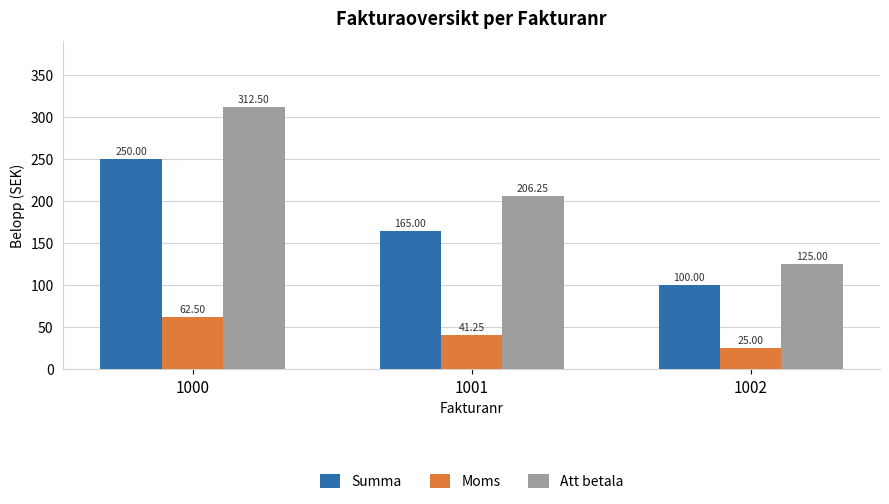

The Att betala series shows 60.4 at 1001. True or false?

False